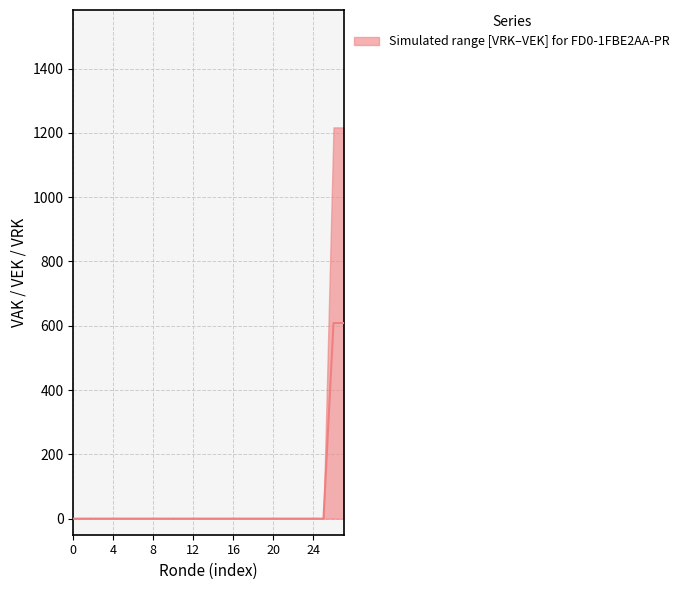

Reading left to right, extract all data points from this chart.

0.0	0.0	0.0	0.0	0.0	0.0	0.0	0.0	0.0	0.0	0.0	0.0	0.0	0.0	0.0	0.0	0.0	0.0	0.0	0.0	0.0	0.0	0.0	0.0	0.0	0.0	608.5	608.5